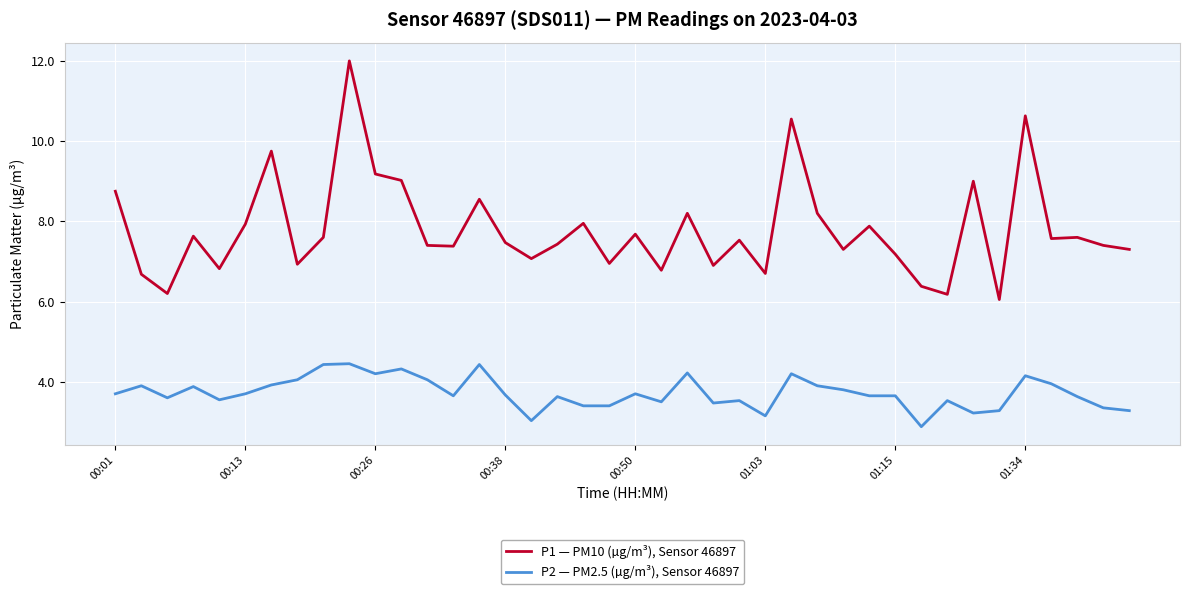

True or false: P2 — PM2.5 (µg/m³), Sensor 46897 and P1 — PM10 (µg/m³), Sensor 46897 cross at least once.

False